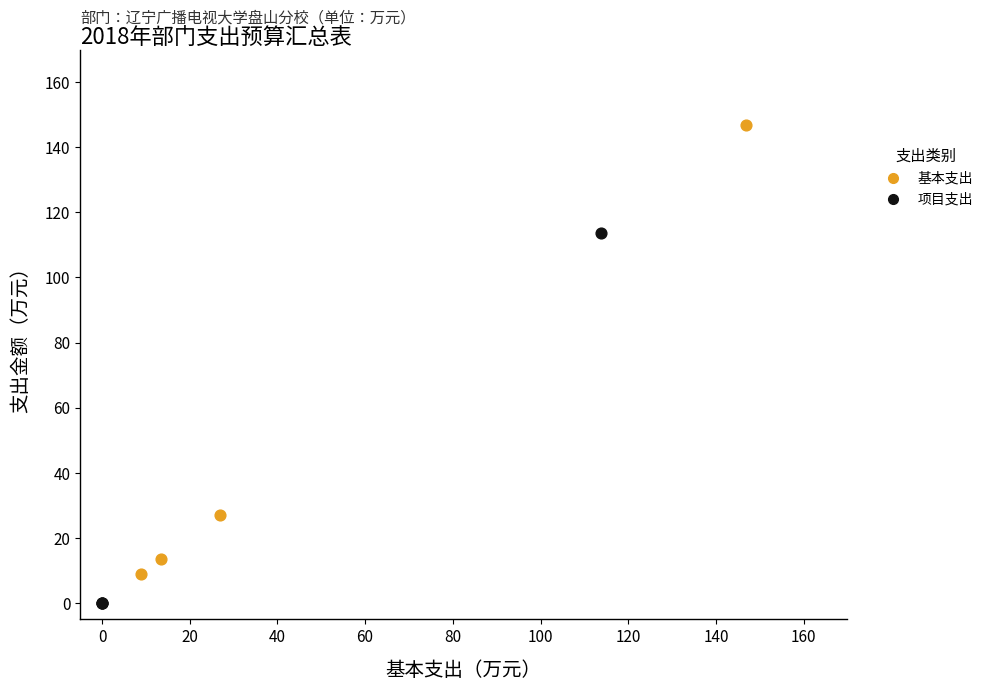

What are all the series names shown in the legend?

基本支出, 项目支出